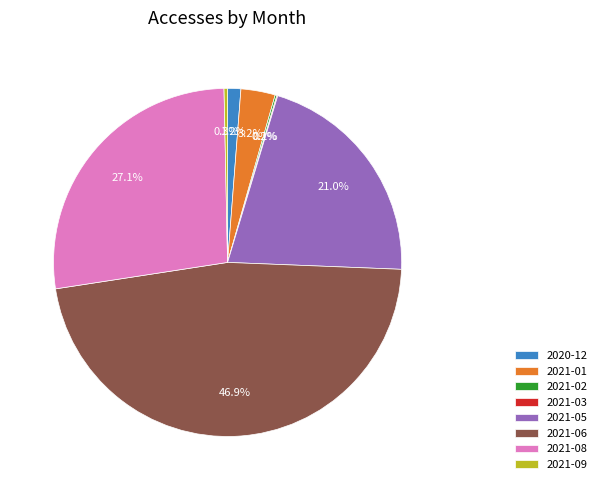

Which has a higher value, 2021-08 or 2021-01?

2021-08